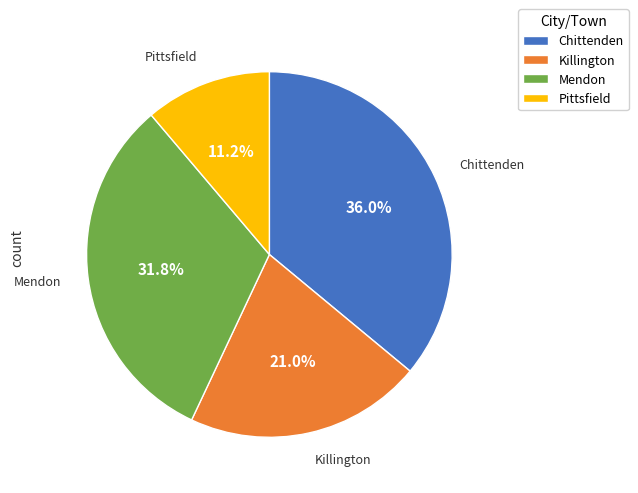

Which has a higher value, Chittenden or Mendon?

Chittenden